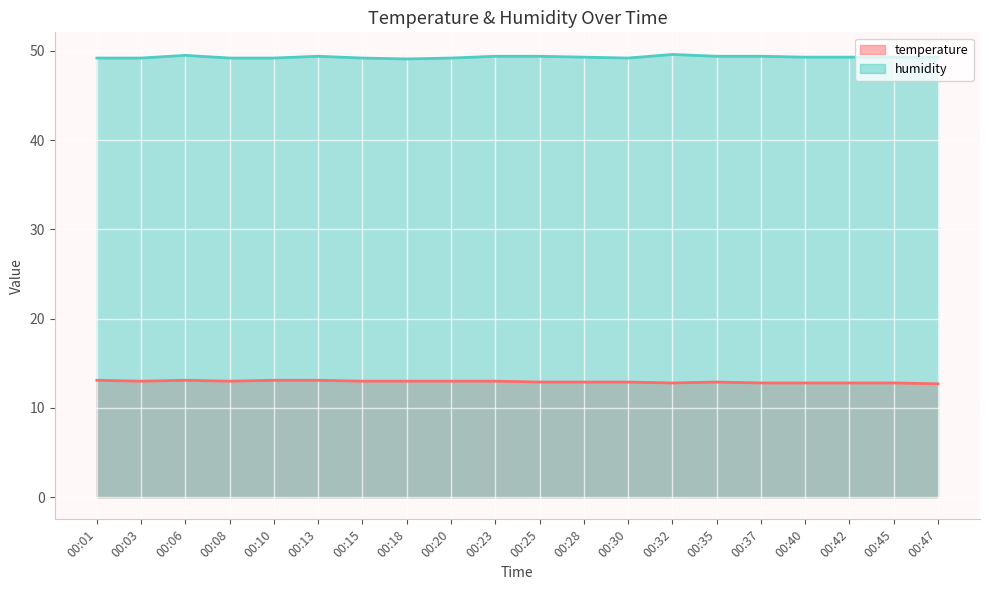

How many temperature values are between 12 and 13?

16